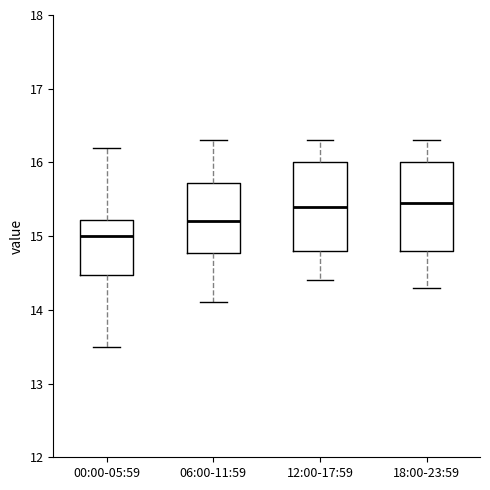

Where does the lower whisker of the box for 12:00-17:59 end on the y-axis? The values are not printed on the chart, so give them approximately, as read against the axis.

14.4